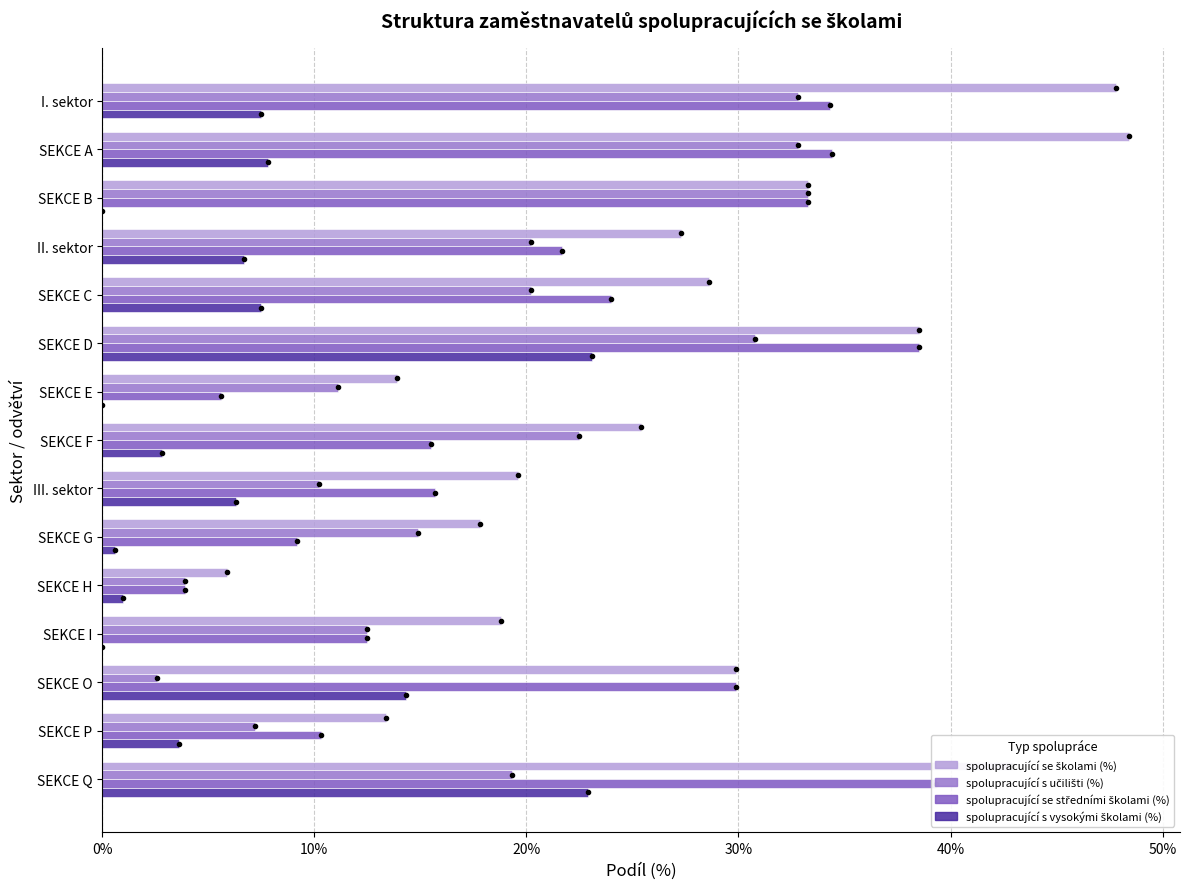

What is the difference between the maximum and second lowest values in the spolupracující se středními školami (%) series?

33.7